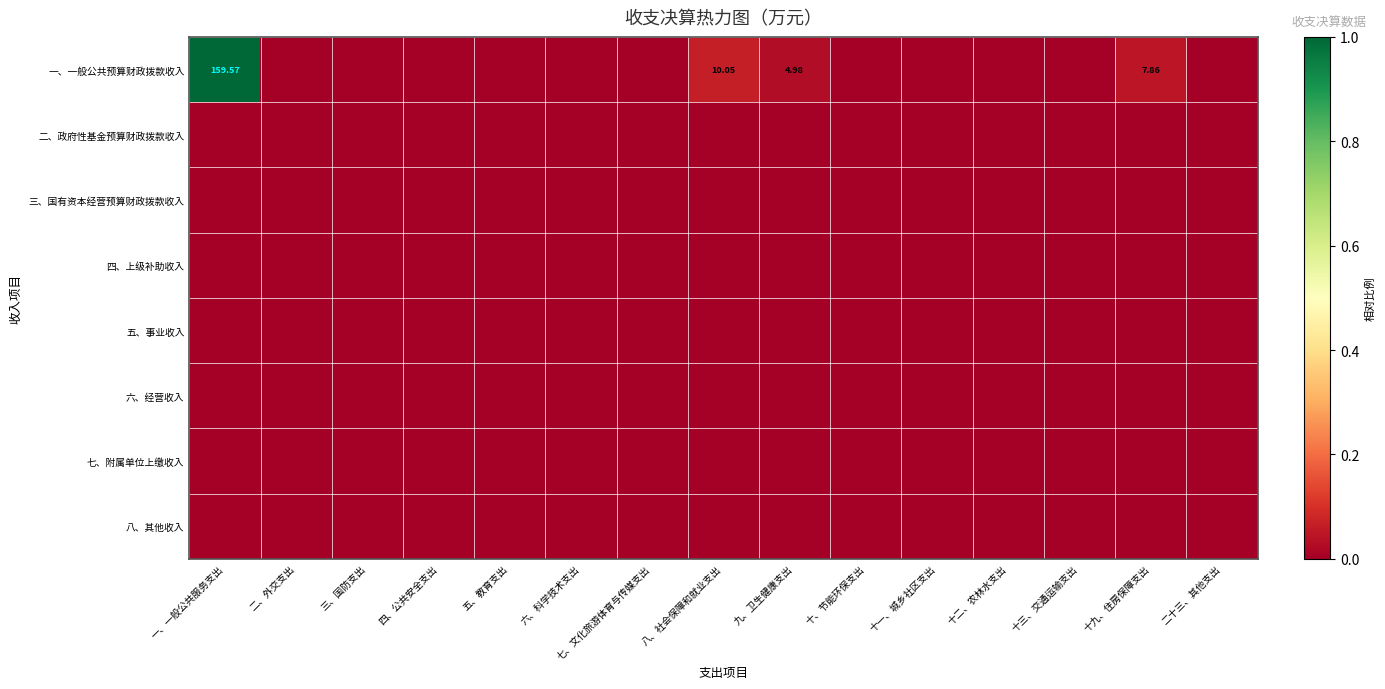

Is it true that 七、附属单位上缴收入 equals 0.0 at 二十三、其他支出?

True